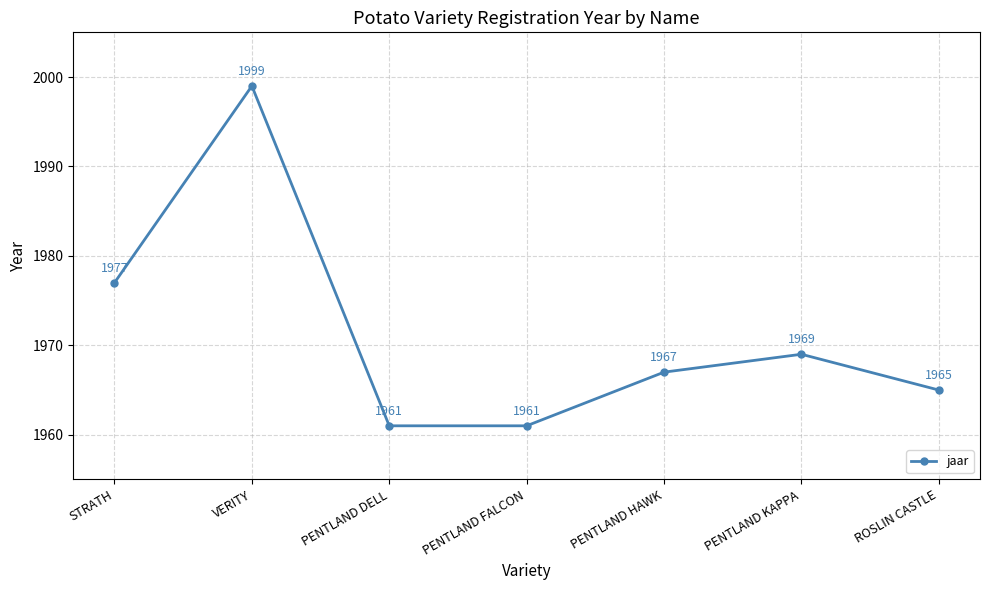

Reading left to right, extract all data points from this chart.

STRATH=1977	VERITY=1999	PENTLAND DELL=1961	PENTLAND FALCON=1961	PENTLAND HAWK=1967	PENTLAND KAPPA=1969	ROSLIN CASTLE=1965